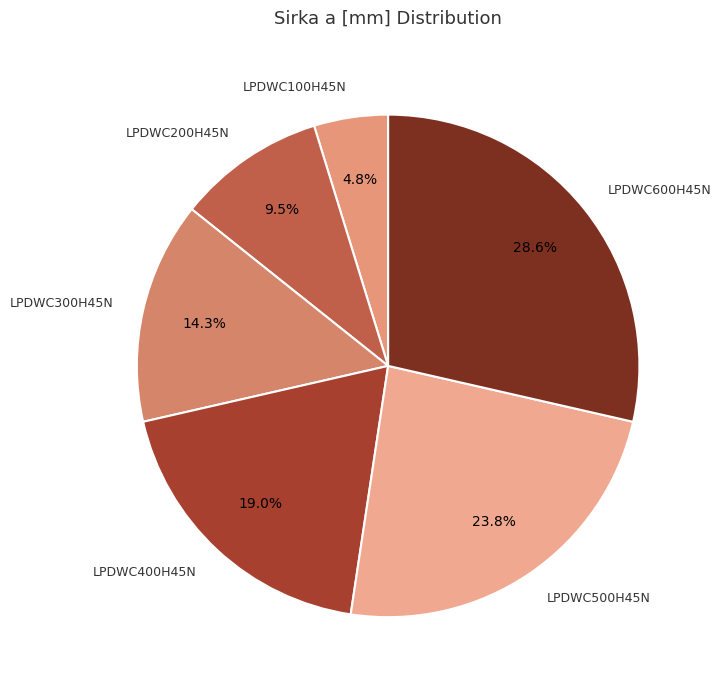

What is the smallest slice in the pie chart?

LPDWC100H45N